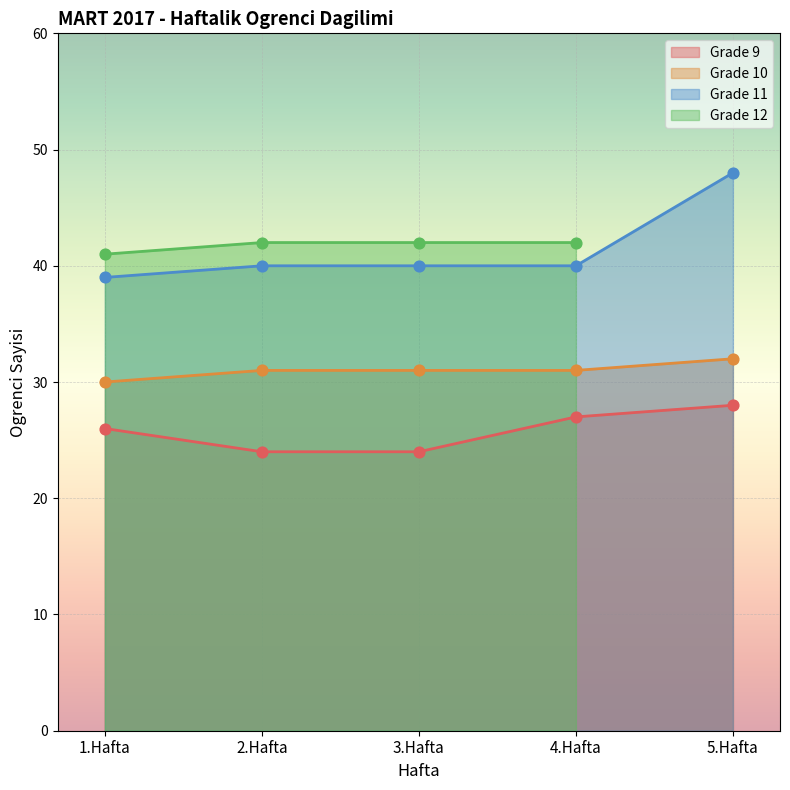

Which series contains the lowest Y value?

Grade 9